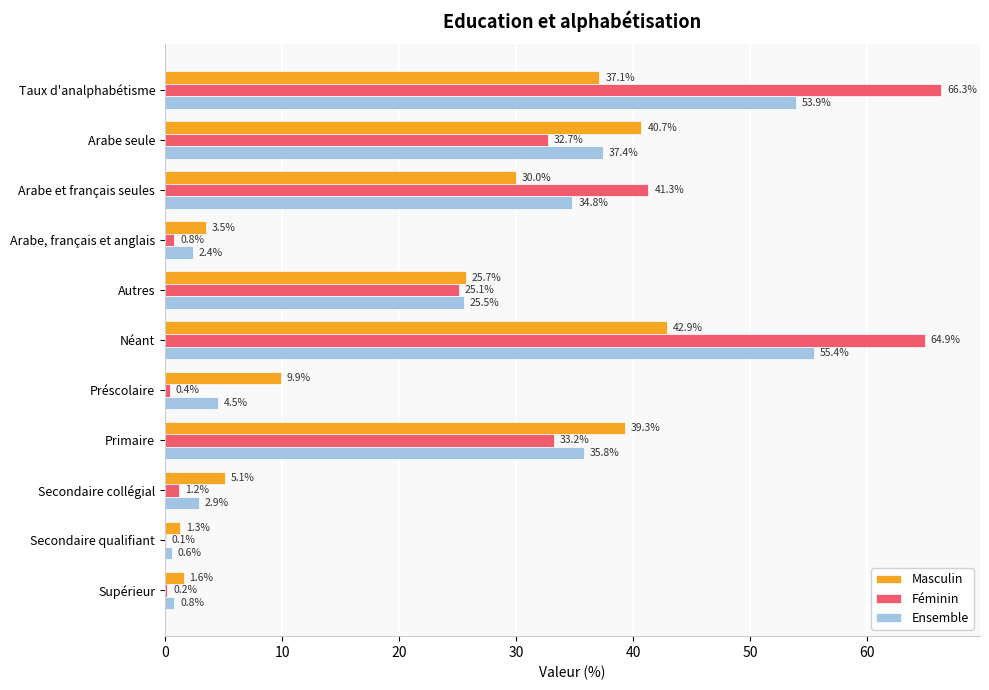

Is it true that Féminin equals 65.9 at Arabe et français seules?

False